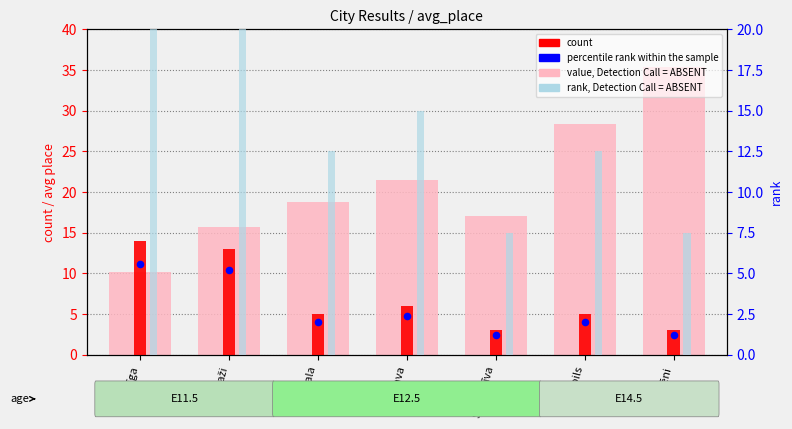

At how many categories does at least one series exceed 12?

7